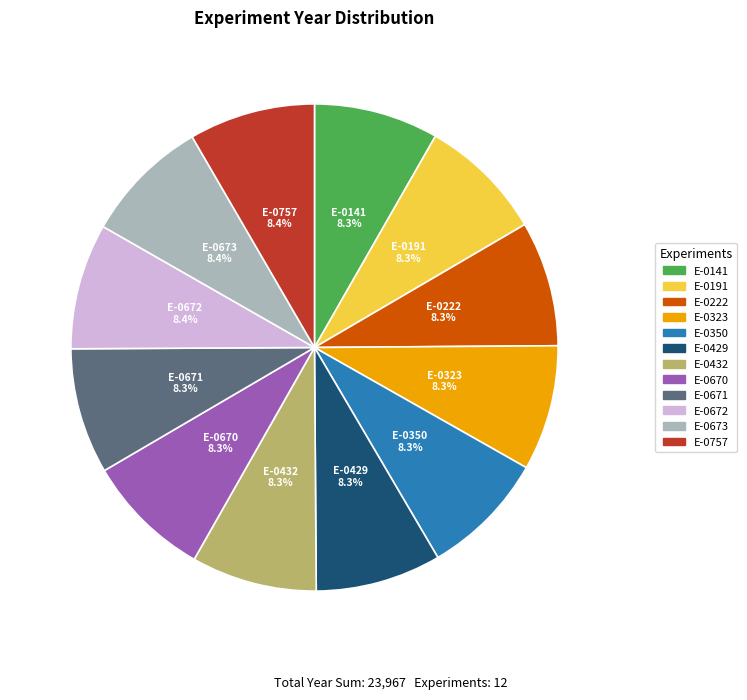

Count the number of slices in the pie.

12